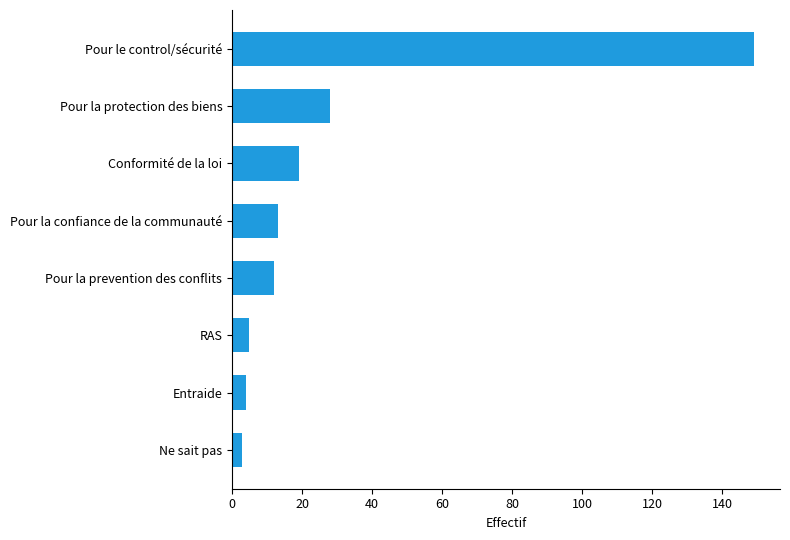

How many bars are there in total?

8